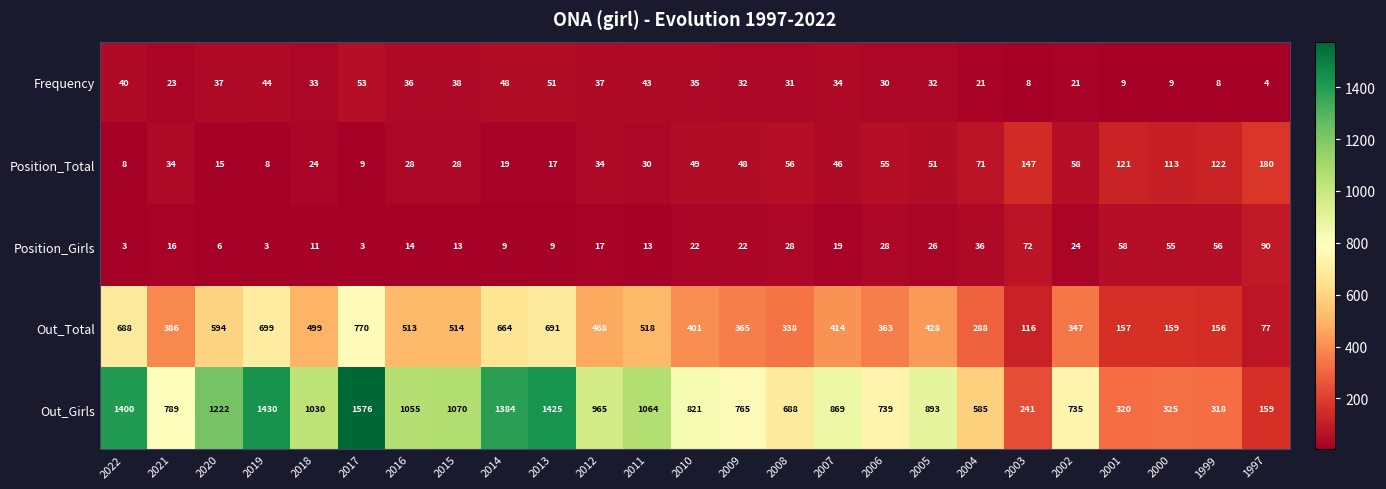

How many data points does each series have?

25